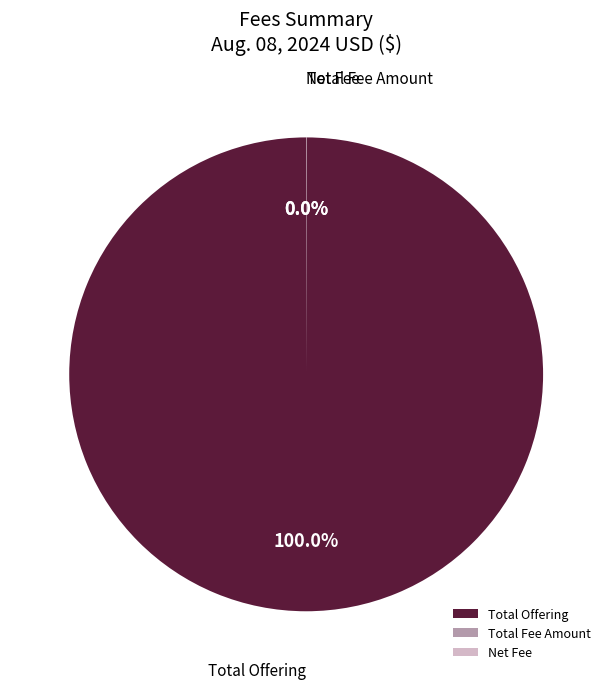

To the nearest percent, what is the difference between the largest and smallest slice percentages?

100%